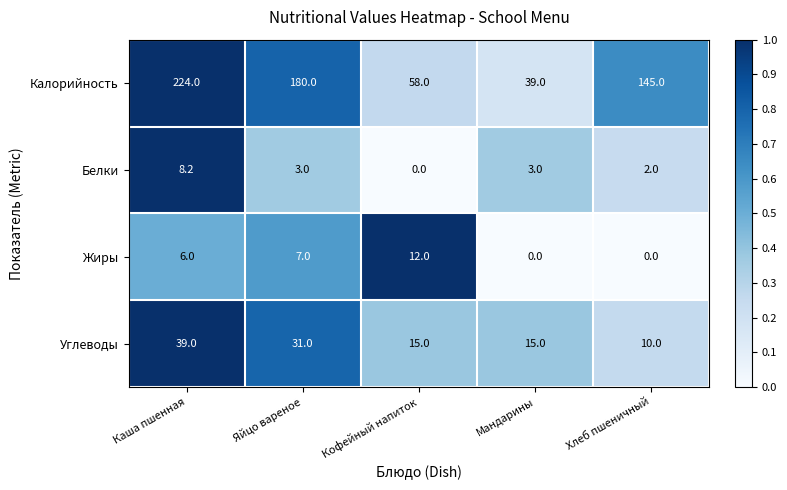

At which category is the sum across all series the highest?

Каша пшенная